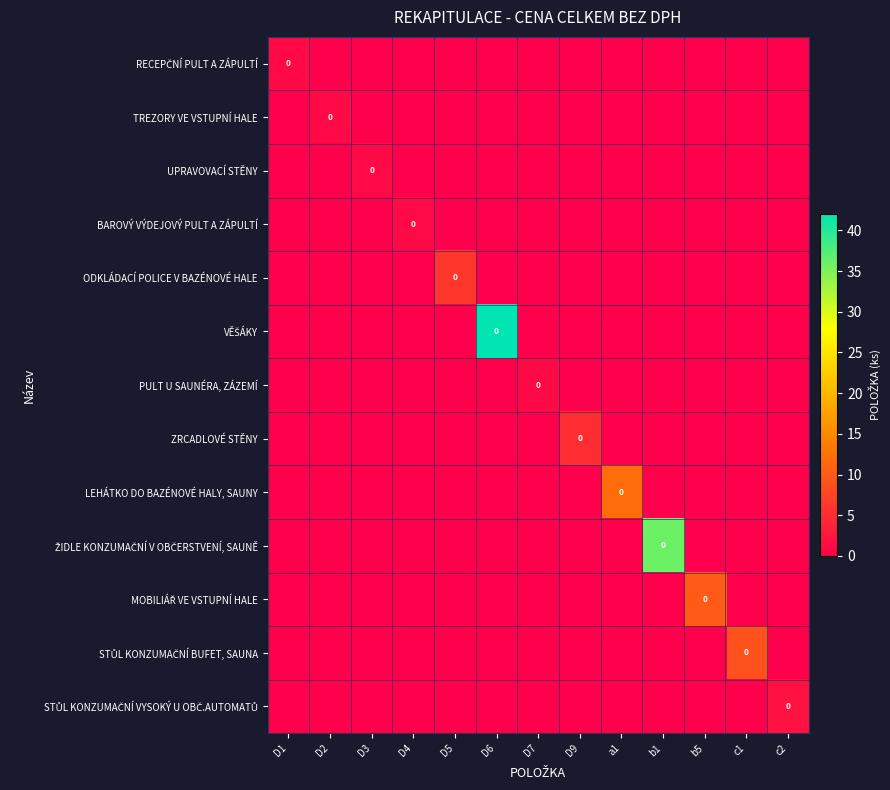

Which has a higher value, a1 or D5?

a1